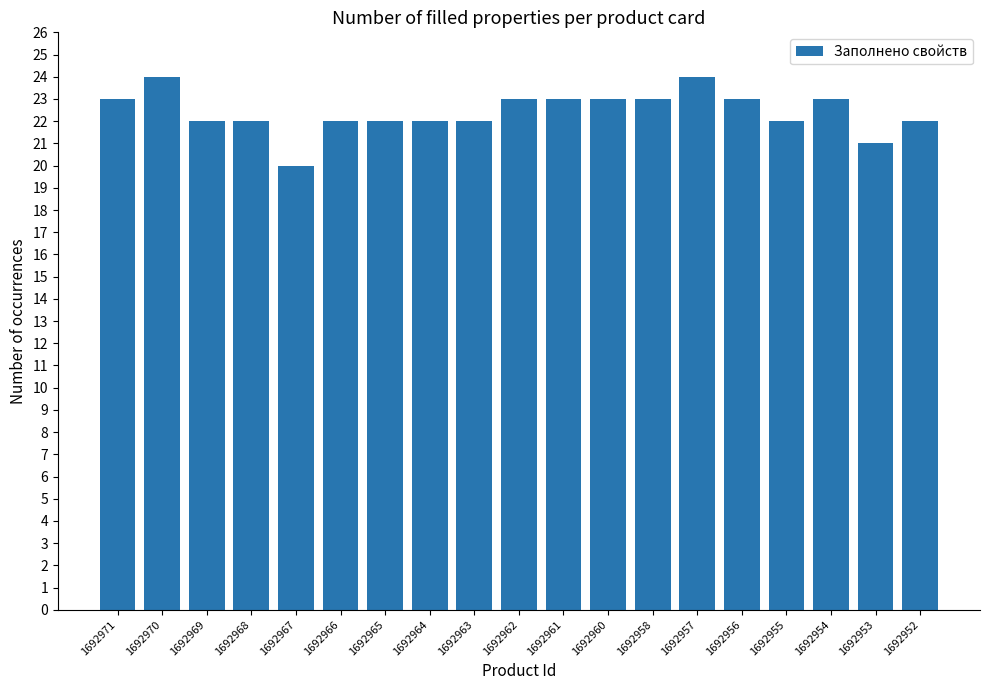

How many values are between 22 and 23?

15